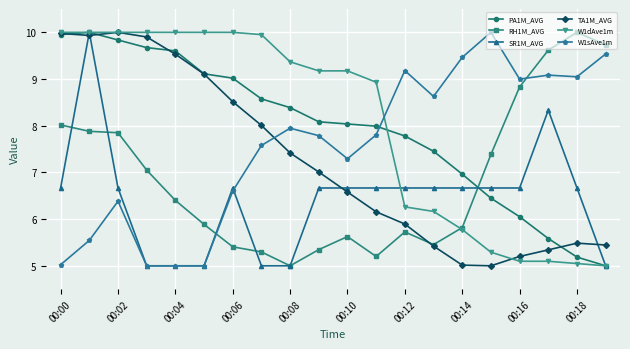

What is the value of the TA1M_AVG point at the 11th from the left?

6.6